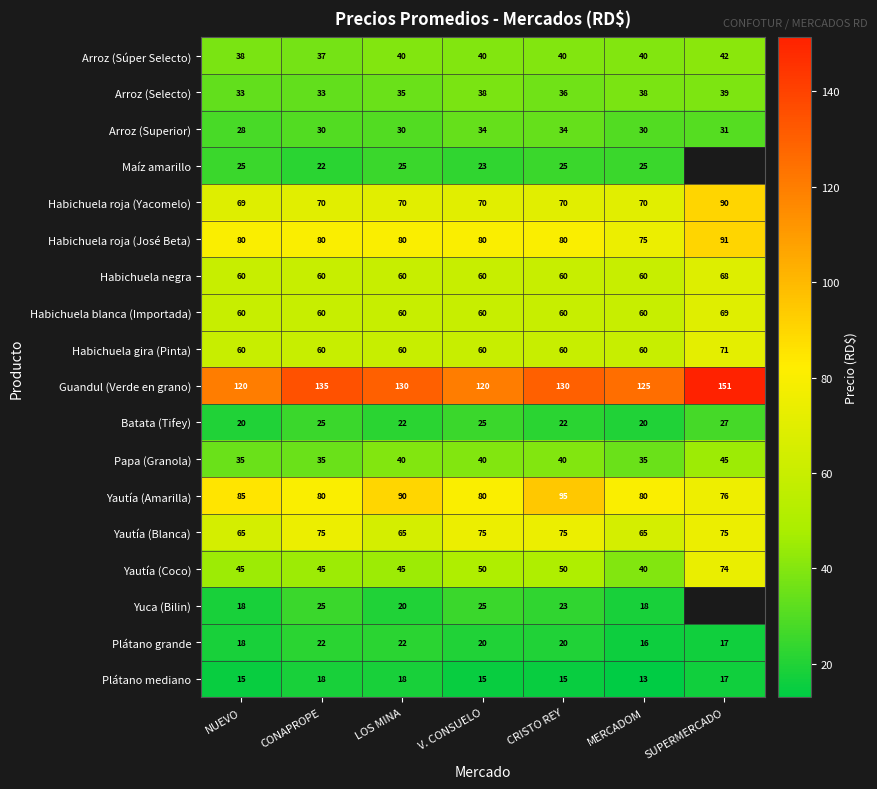

What is the total value across all series at V. CONSUELO?

915.0